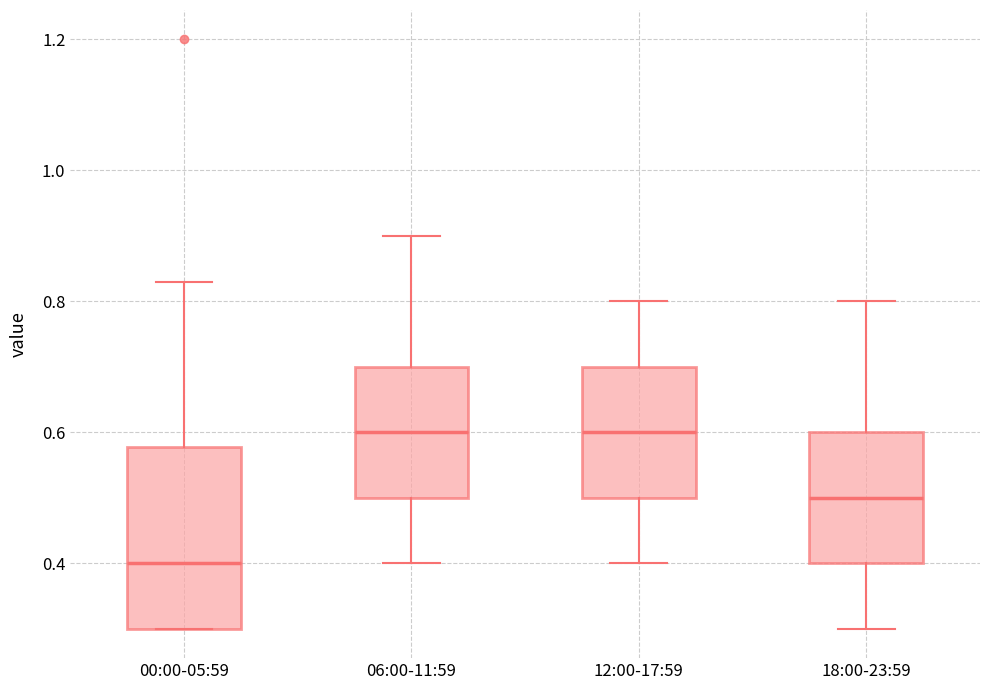

Reading left to right, transcribe this box plot: for each box, give where its median line is, the range the box spans, and where its two whiskers end, as read against the y-axis. The values are not printed on the chart, so give them approximately, as read against the axis.

00:00-05:59: median 0.40, box 0.30 to 0.58, whiskers 0.30 to 0.84
06:00-11:59: median 0.60, box 0.50 to 0.70, whiskers 0.40 to 0.90
12:00-17:59: median 0.60, box 0.50 to 0.70, whiskers 0.40 to 0.80
18:00-23:59: median 0.50, box 0.40 to 0.60, whiskers 0.30 to 0.80